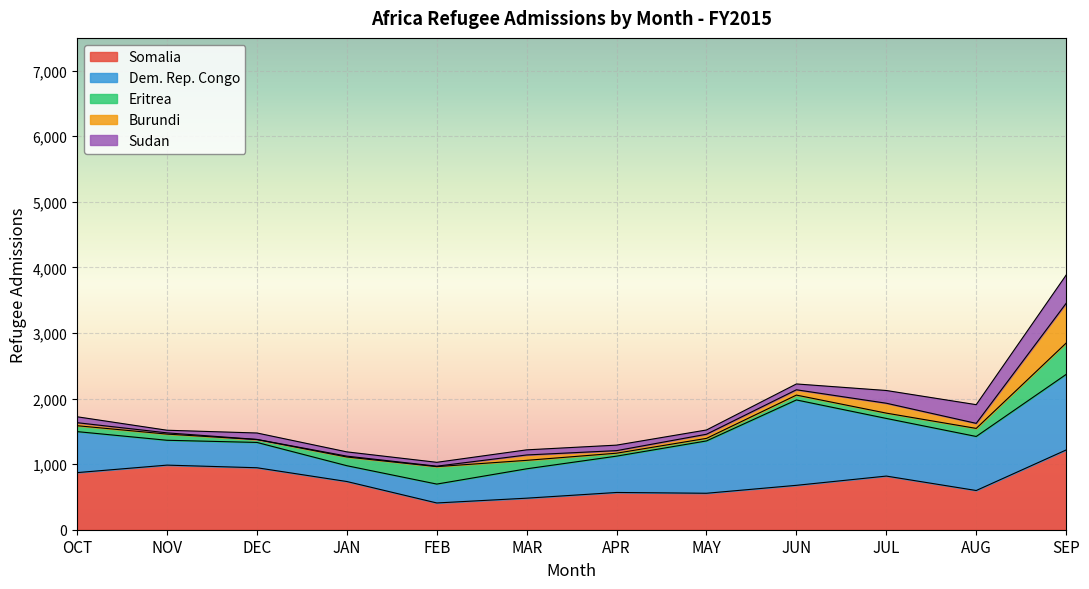

What are all the series names shown in the legend?

Somalia, Dem. Rep. Congo, Eritrea, Burundi, Sudan